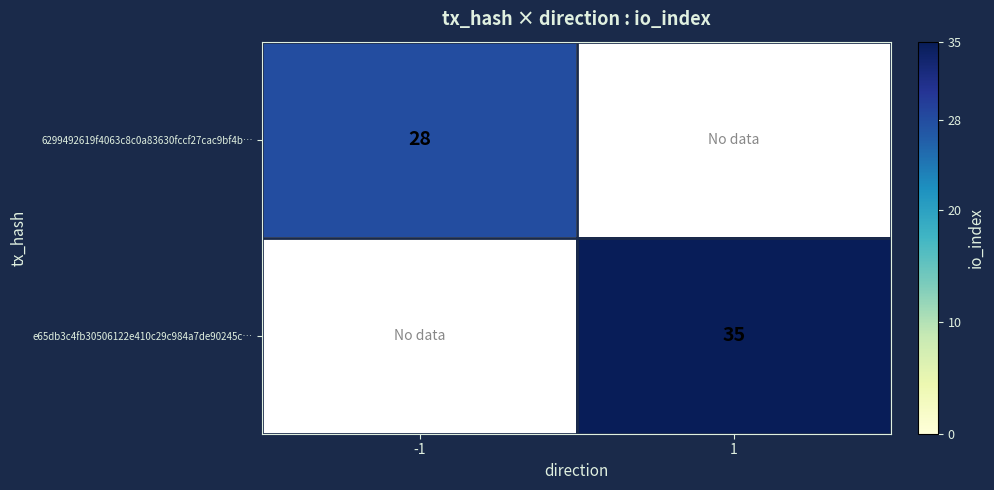

The value of e65db3c4fb30506122e410c29c984a7de90245c… at 1 is 35. True or false?

True